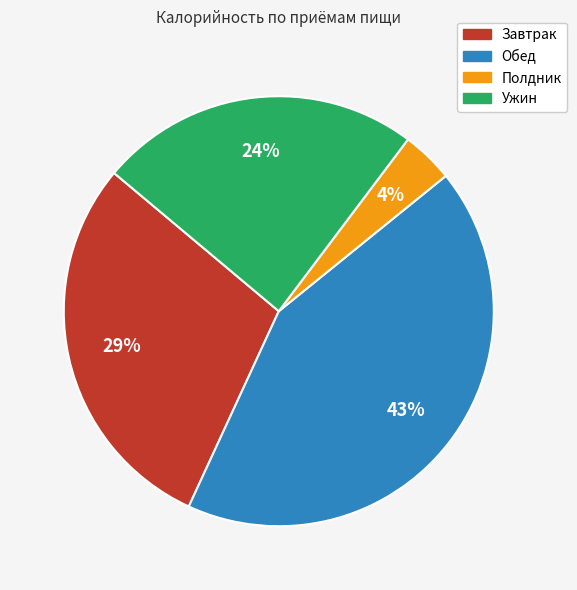

How many segments does this pie chart have?

4